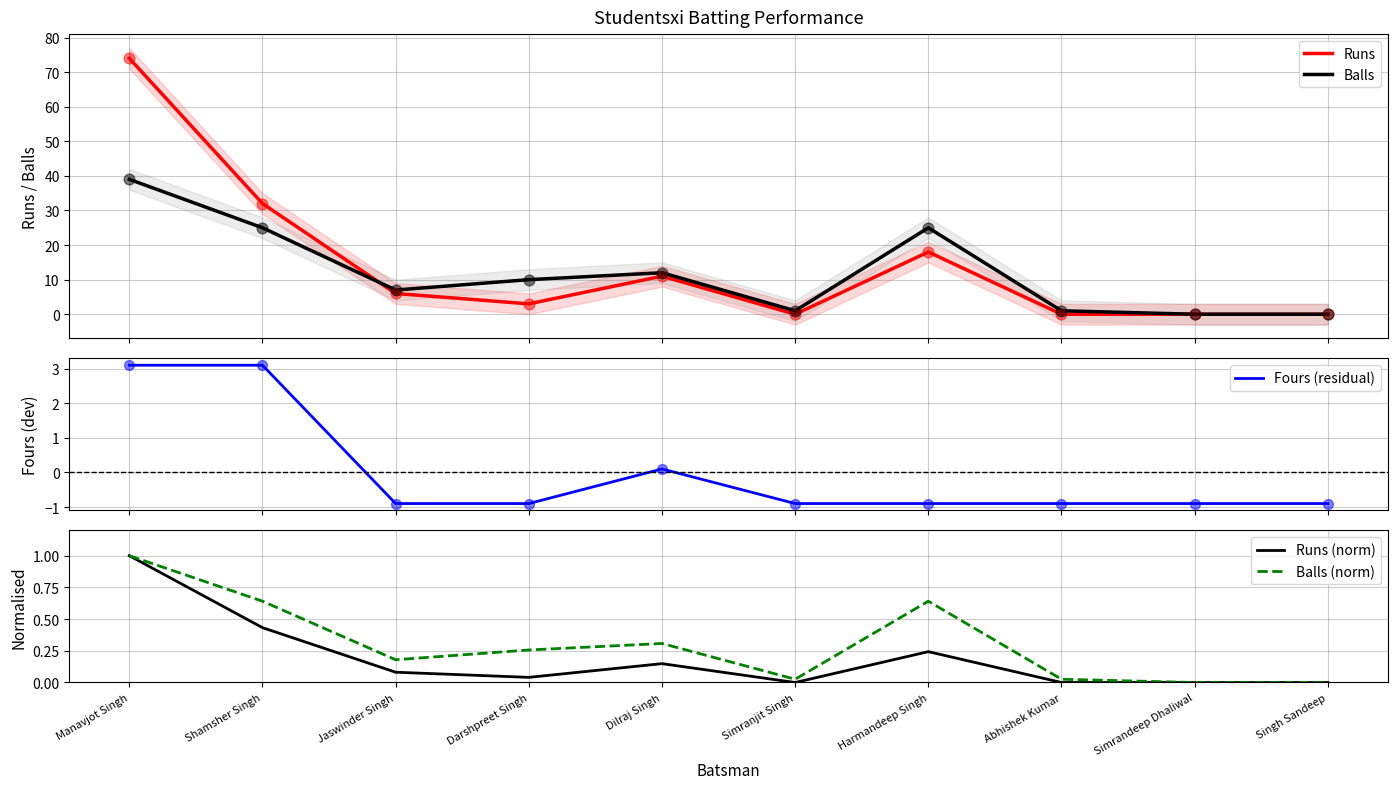

Which series has the largest total across all categories?

Runs